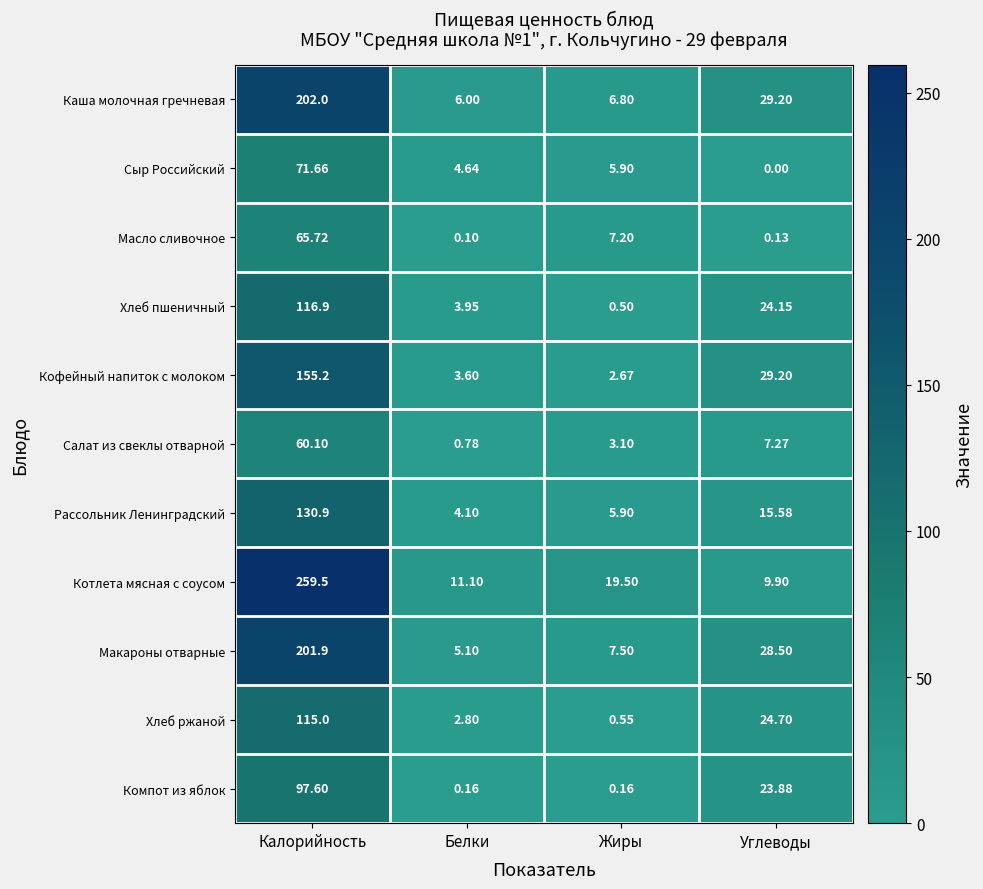

At which category does the chart reach its peak across all series?

Калорийность